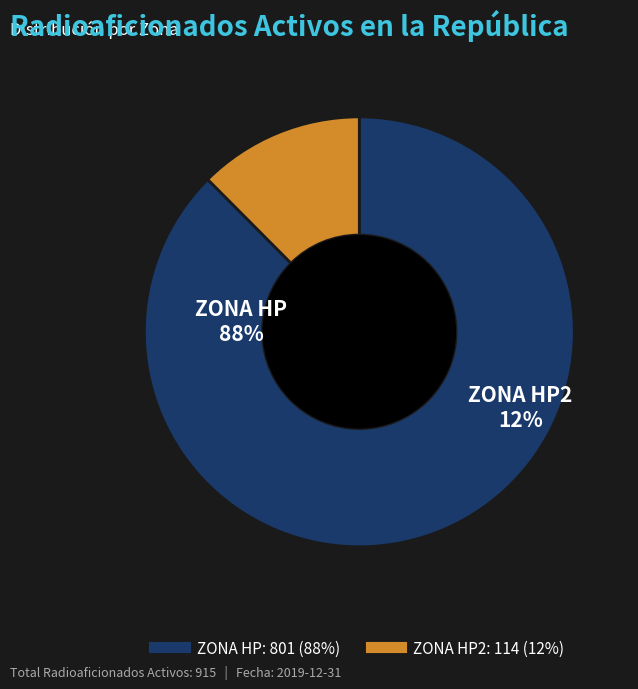

Does any single category account for the majority?

Yes